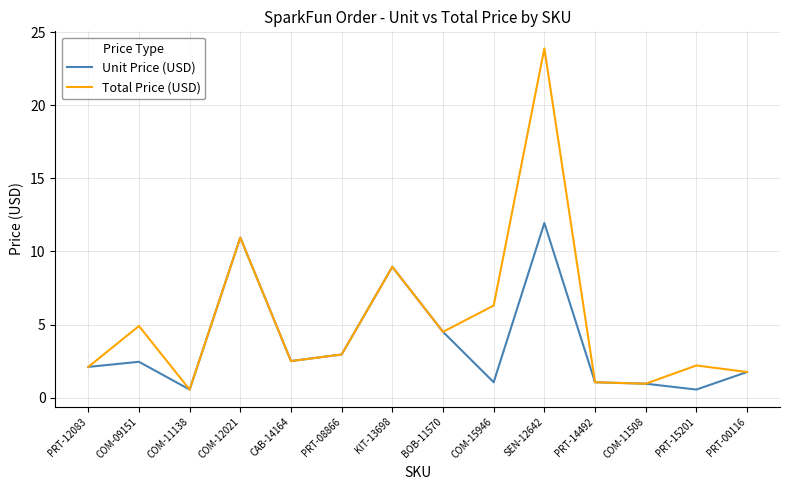

Which series has the largest total across all categories?

Total Price (USD)